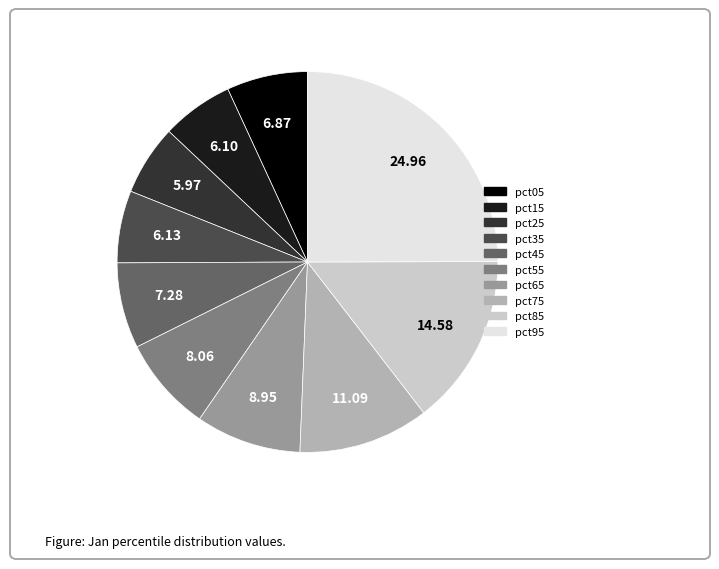

How many slices are in this pie chart?

10